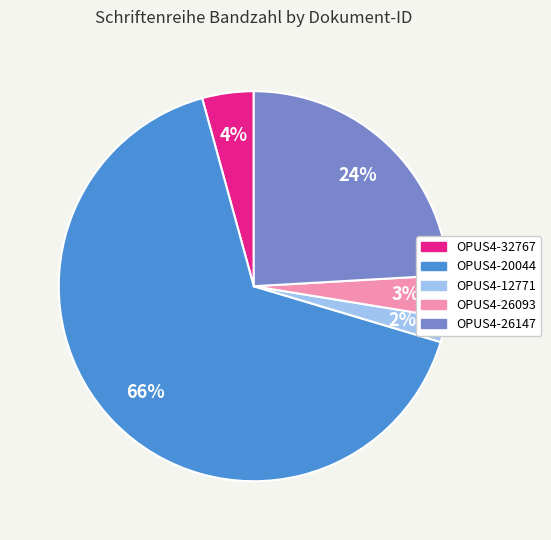

To the nearest percent, what portion does OPUS4-12771 represent?

2%